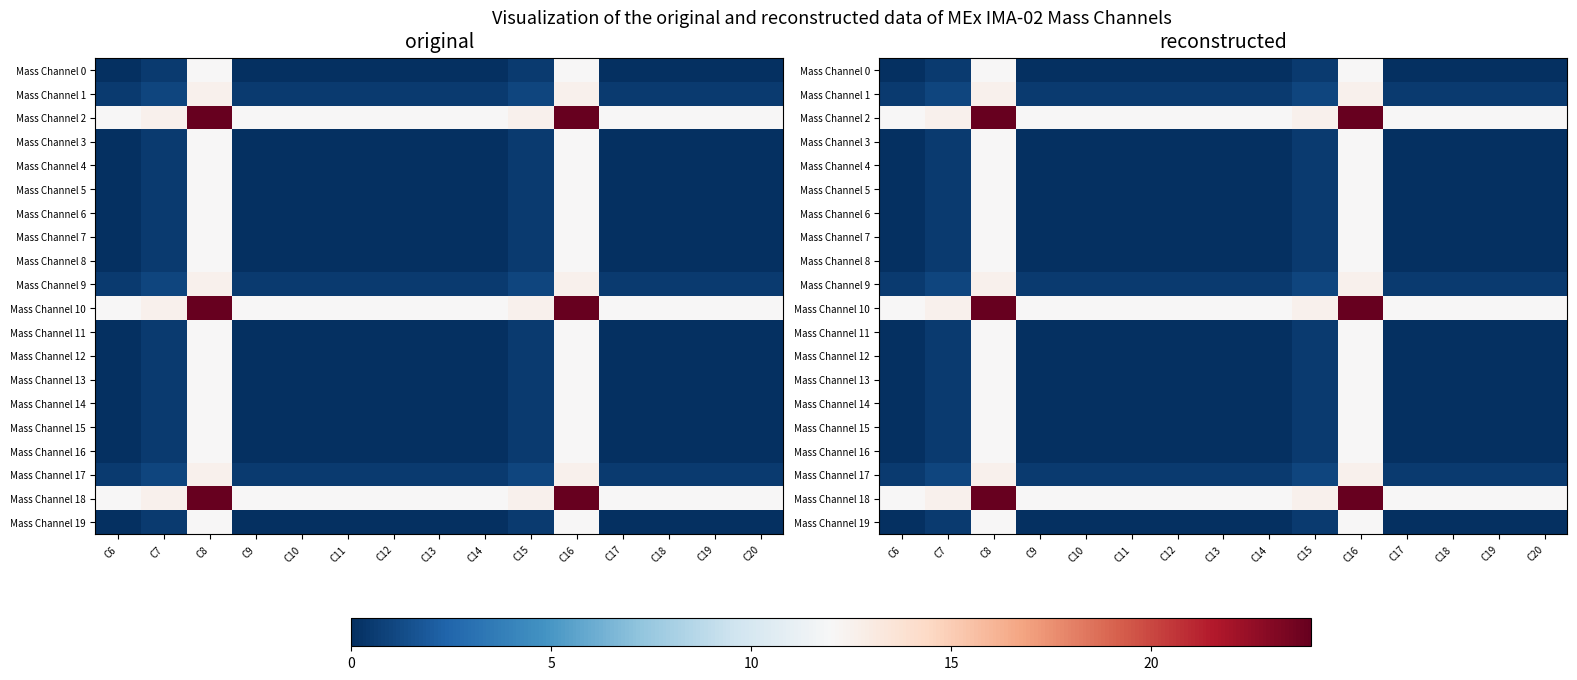

The value of Mass Channel 7 at C19 is 0.0. True or false?

True